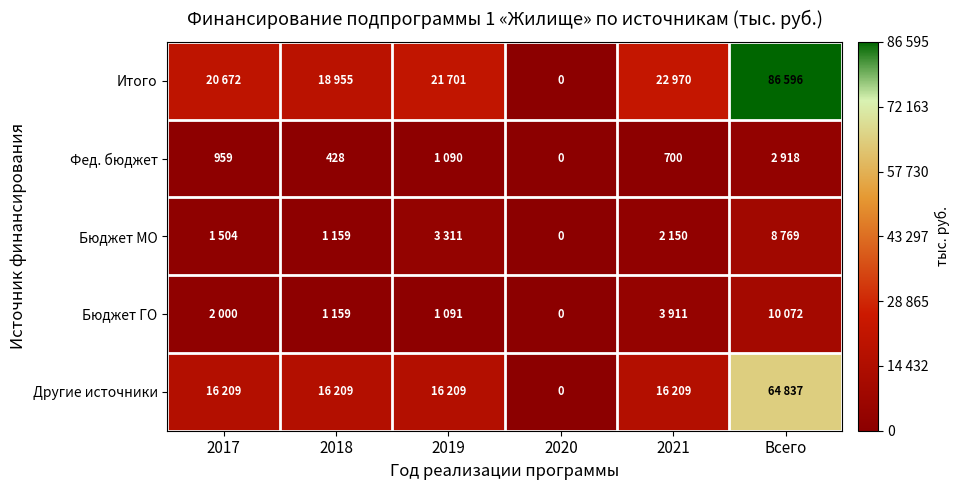

Which label corresponds to the largest value in the chart?

Всего